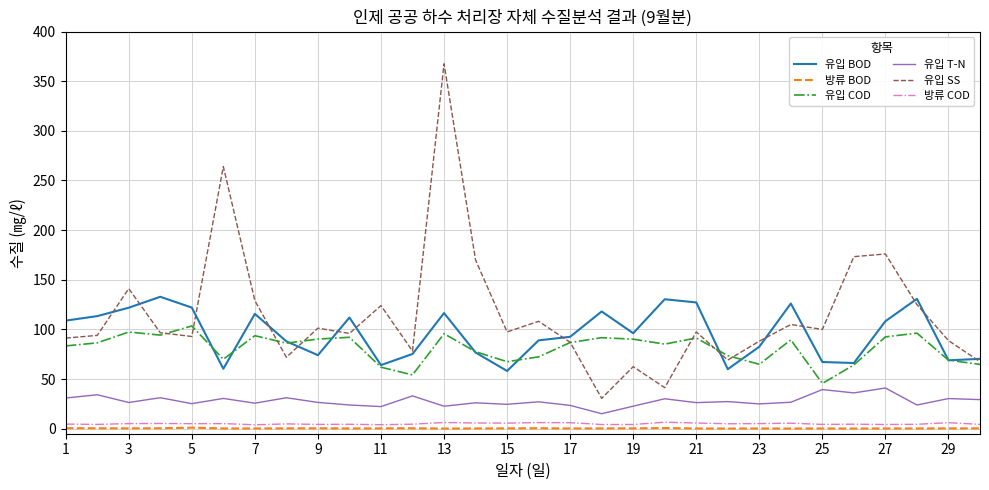

True or false: 유입 T-N and 유입 BOD cross at least once.

False